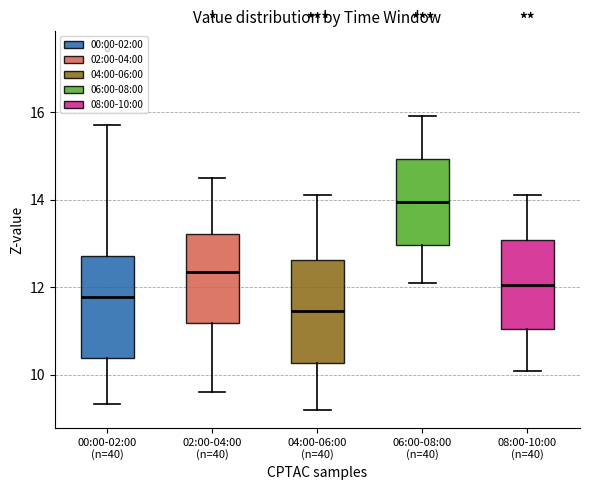

Reading left to right, transcribe this box plot: for each box, give where its median line is, the range the box spans, and where its two whiskers end, as read against the y-axis. The values are not printed on the chart, so give them approximately, as read against the axis.

00:00-02:00 (n=40): median 11.8, box 10.4 to 12.8, whiskers 9.4 to 15.8
02:00-04:00 (n=40): median 12.4, box 11.2 to 13.2, whiskers 9.6 to 14.6
04:00-06:00 (n=40): median 11.4, box 10.2 to 12.6, whiskers 9.2 to 14.2
06:00-08:00 (n=40): median 14.0, box 13.0 to 15.0, whiskers 12.2 to 16.0
08:00-10:00 (n=40): median 12.0, box 11.0 to 13.0, whiskers 10.2 to 14.2